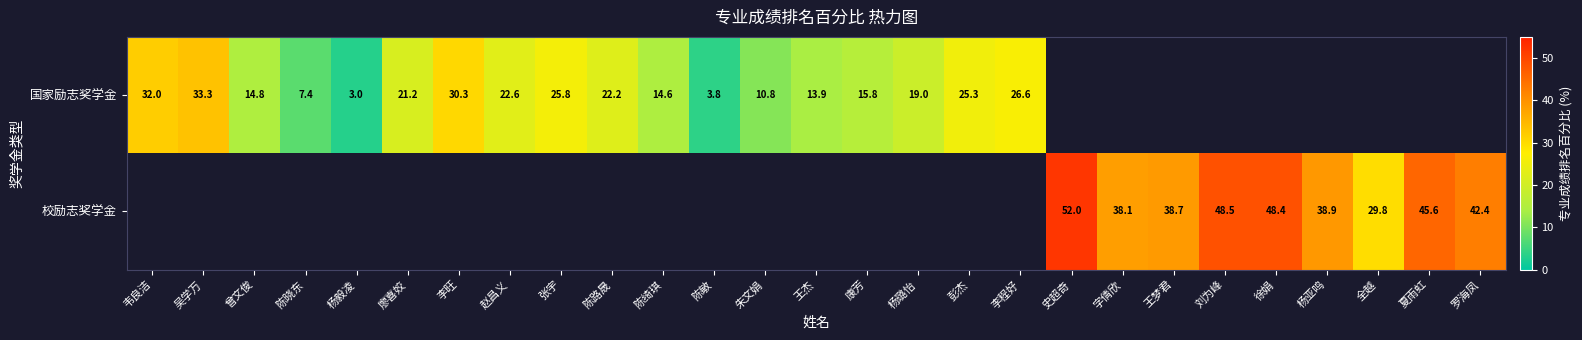

Is the value of 校励志奖学金 at 夏雨虹 greater than the value of 国家励志奖学金 at 吴学万?

Yes